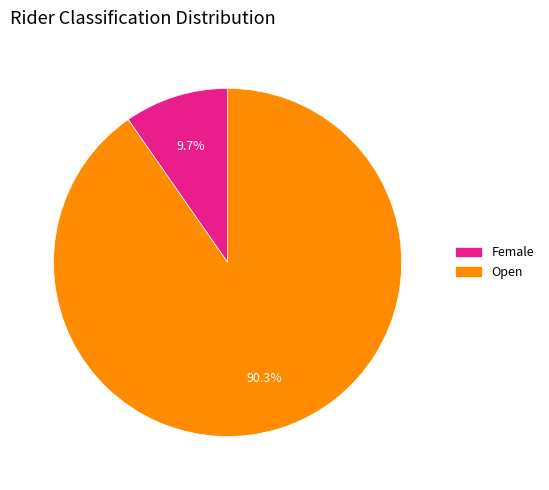

How many slices are in this pie chart?

2